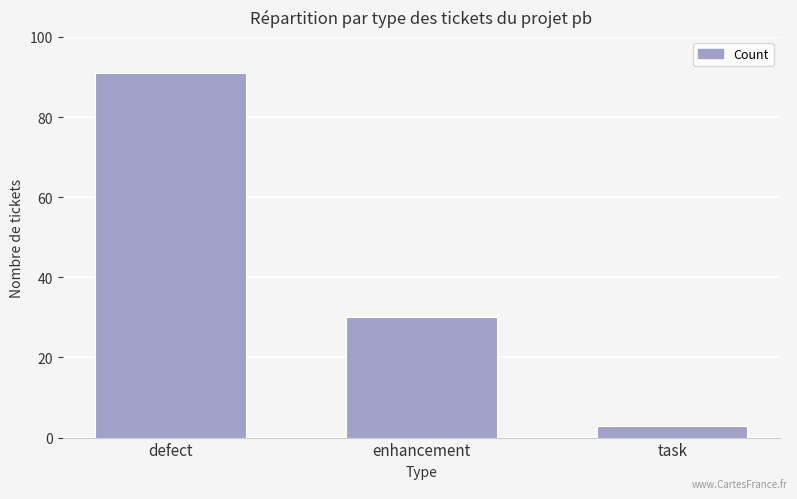

Rank the categories by value from highest to lowest.

defect, enhancement, task